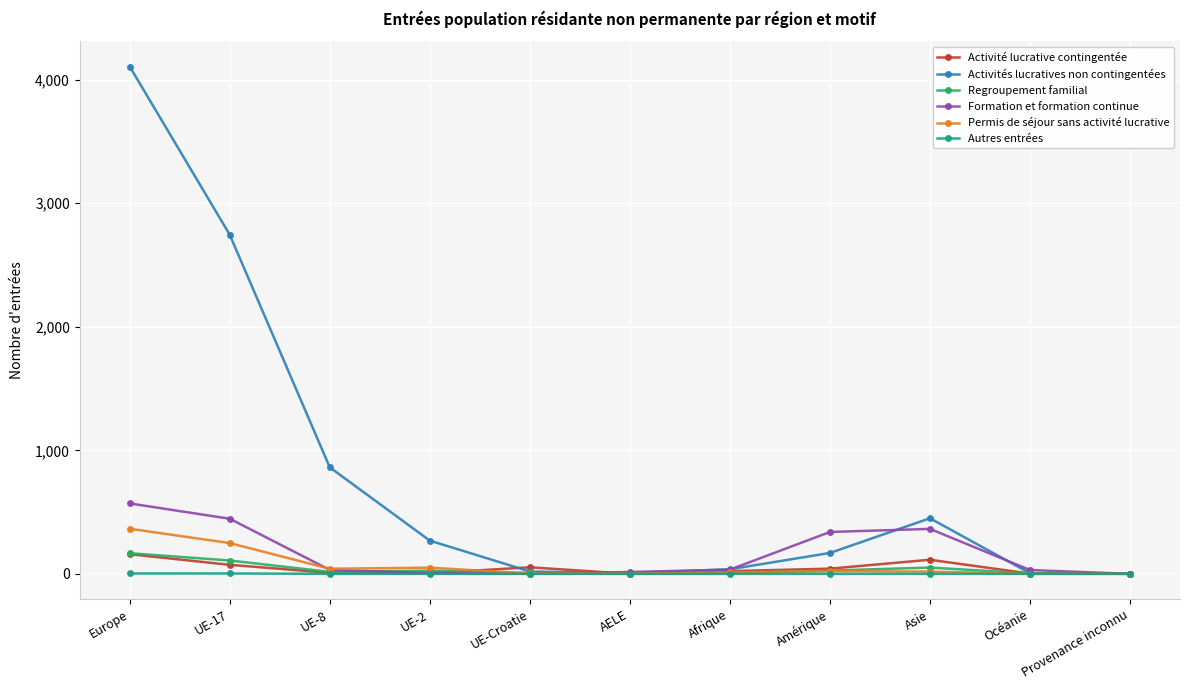

What is the spread (max minus min) of values at Afrique?

37